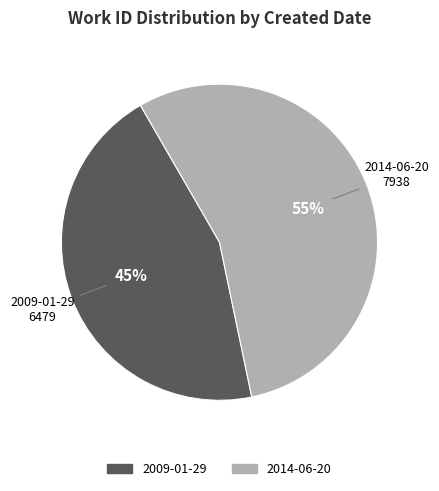

Is the sum of 2009-01-29 and 2014-06-20 greater than half?

Yes